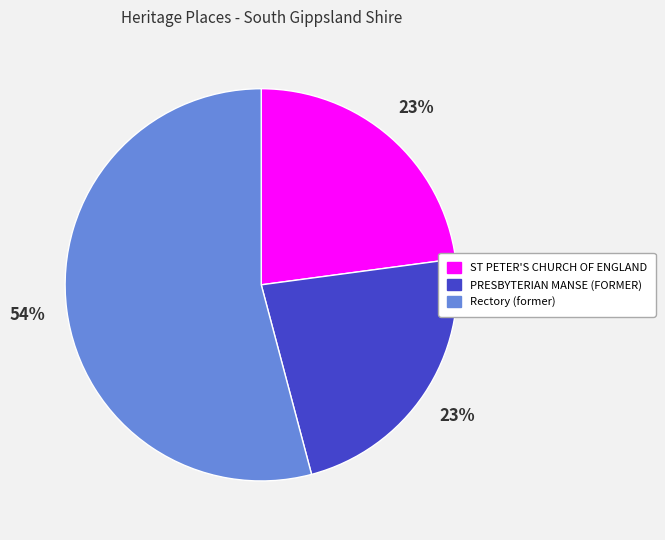

Which has a higher value, ST PETER'S CHURCH OF ENGLAND or Rectory (former)?

Rectory (former)